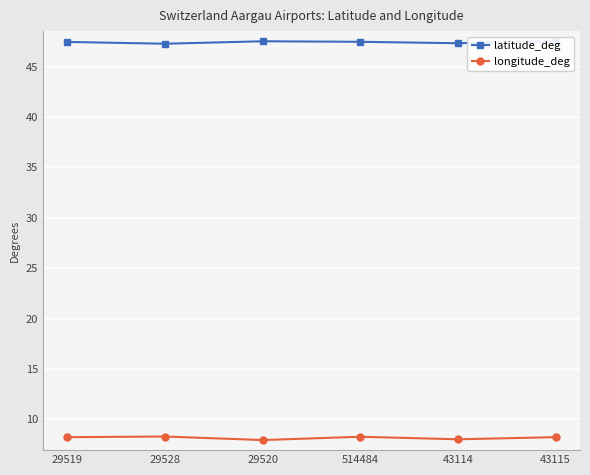

What is the minimum value shown in the chart?

8.0